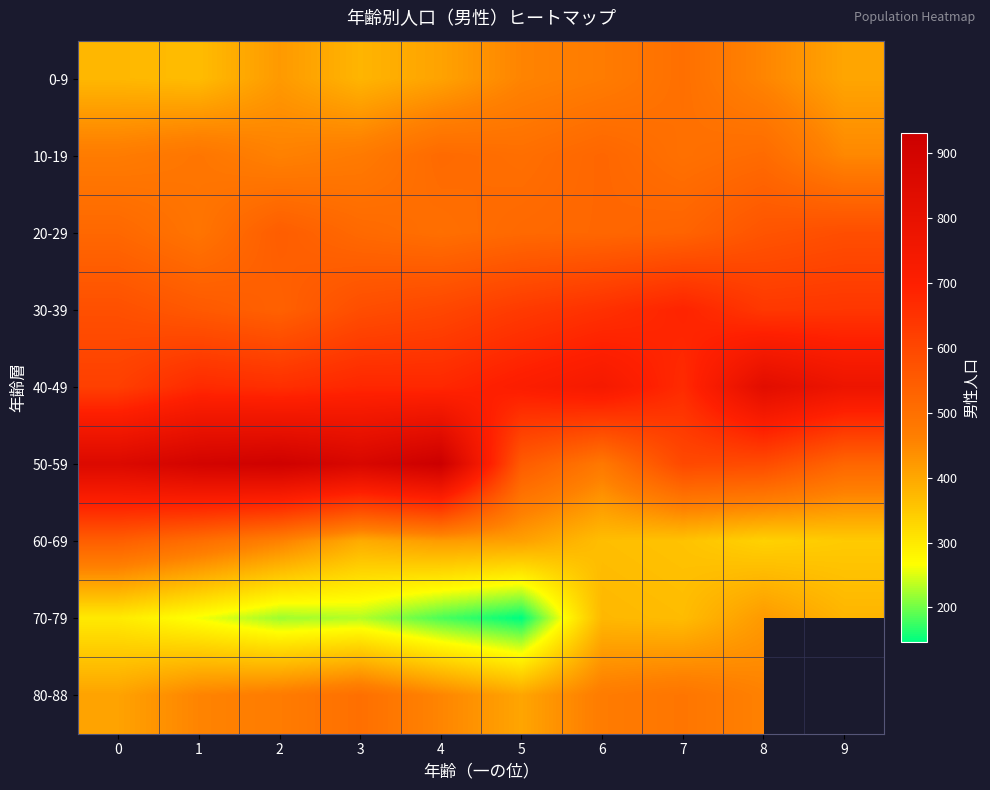

Is the value of 70-79 at 5 greater than the value of 80-88 at 1?

No